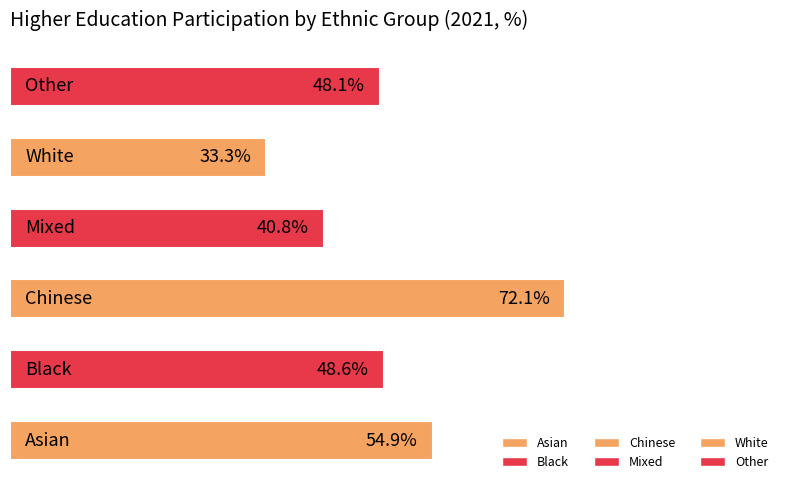

Does the chart contain any negative values?

No